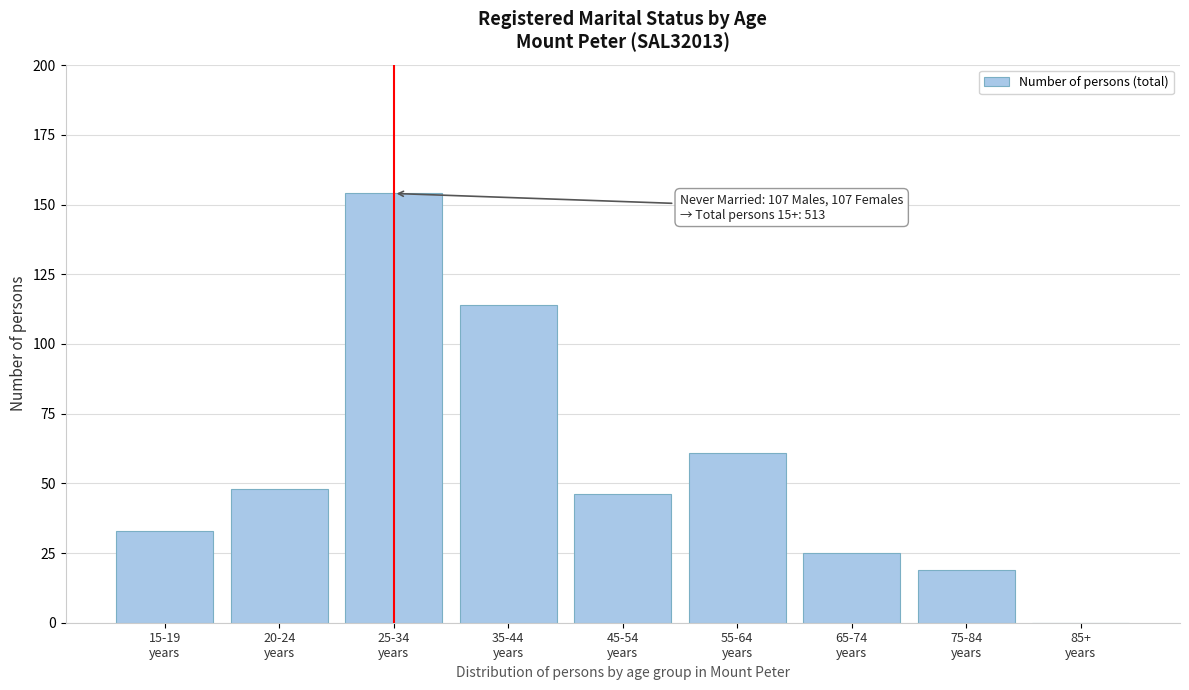

What is the maximum value shown in the chart?

154